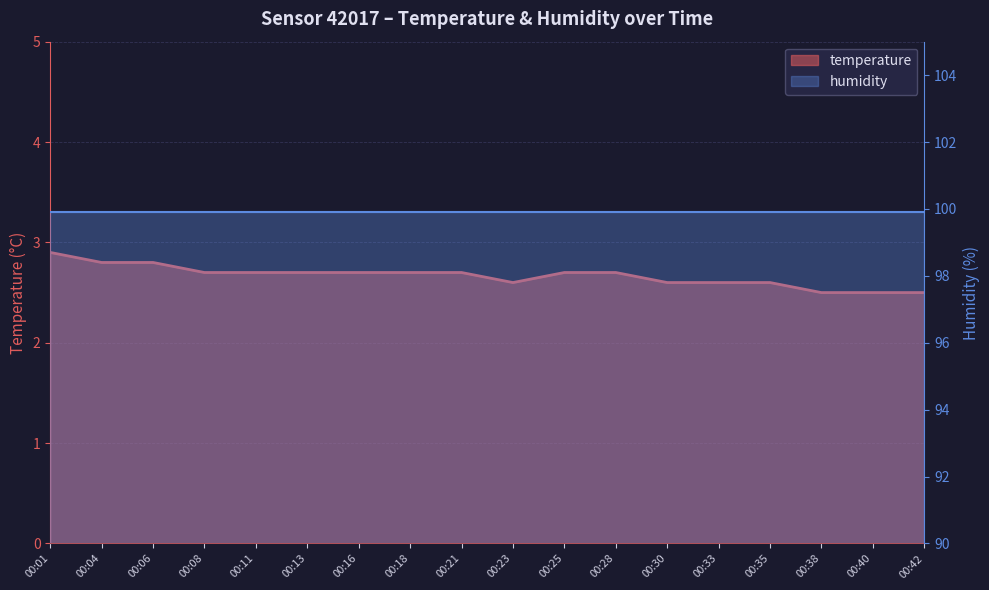

What is the sum of all values?

48.0